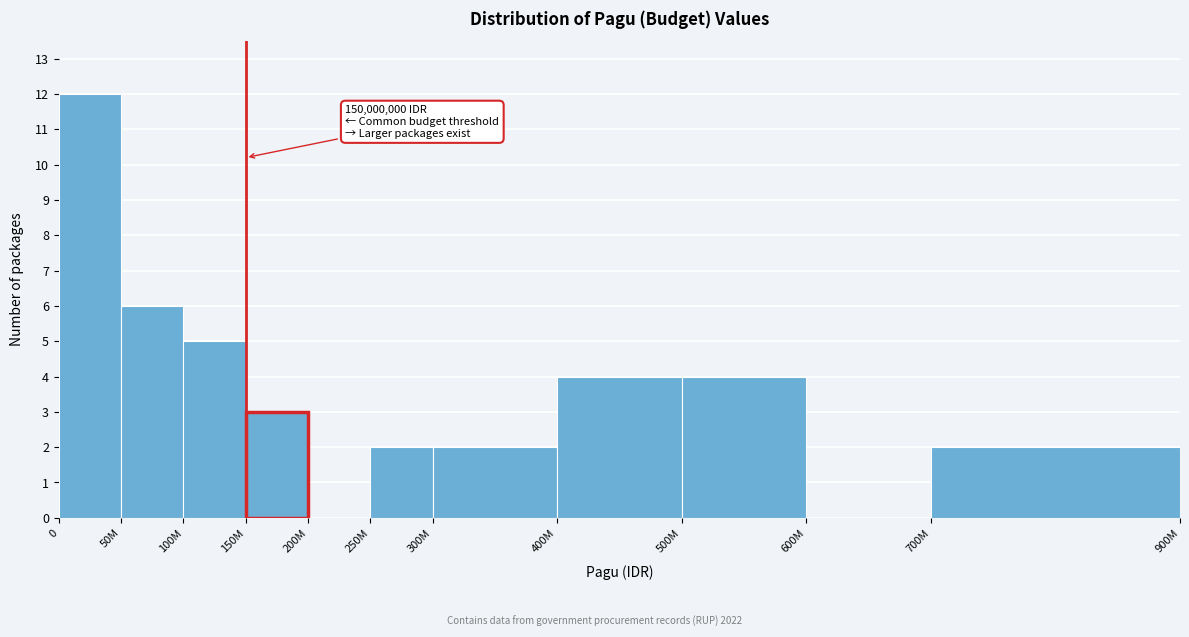

Reading right to left, list all the values displayed in this chart.

700M=2	600M=0	500M=4	400M=4	300M=2	250M=2	200M=0	150M=3	100M=5	50M=6	0=12